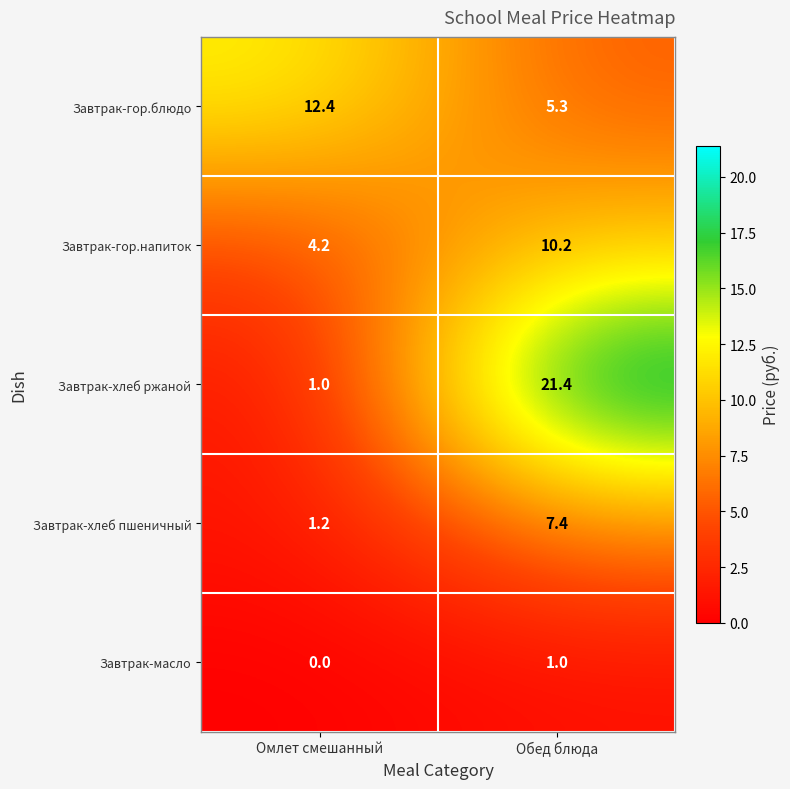

Rank the series at Обед блюда from highest to lowest value.

Завтрак-хлеб ржаной, Завтрак-гор.напиток, Завтрак-хлеб пшеничный, Завтрак-гор.блюдо, Завтрак-масло